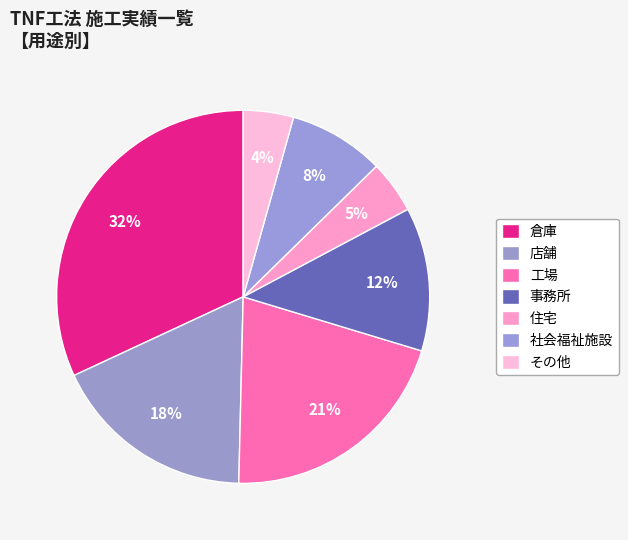

Does any single category account for the majority?

No